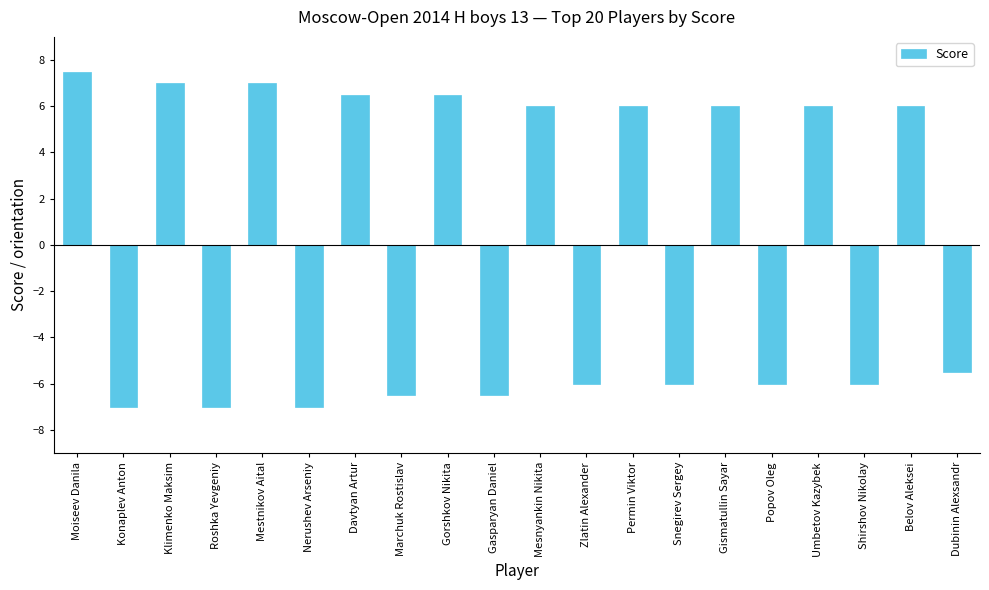

How many values are below zero?

10